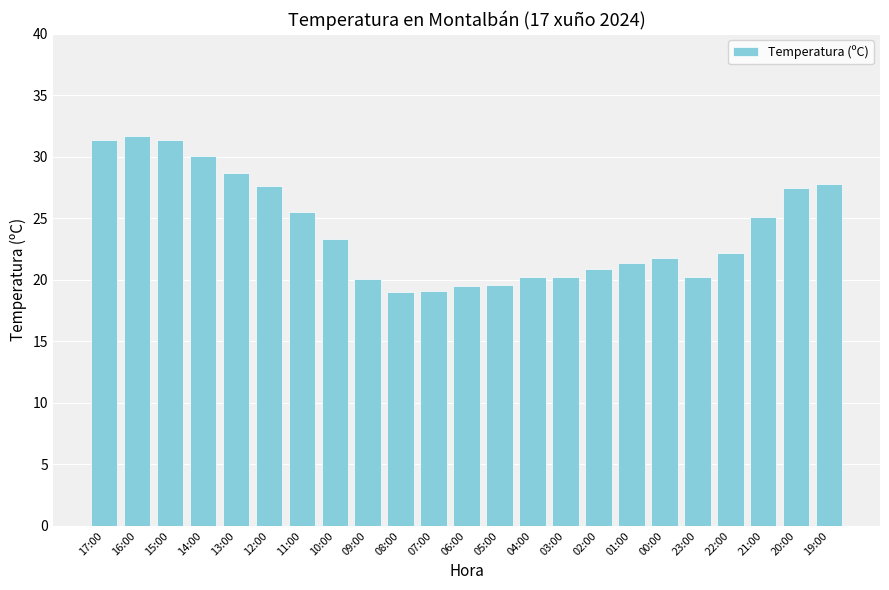

The chart shows a value of 7.3 at 03:00. True or false?

False